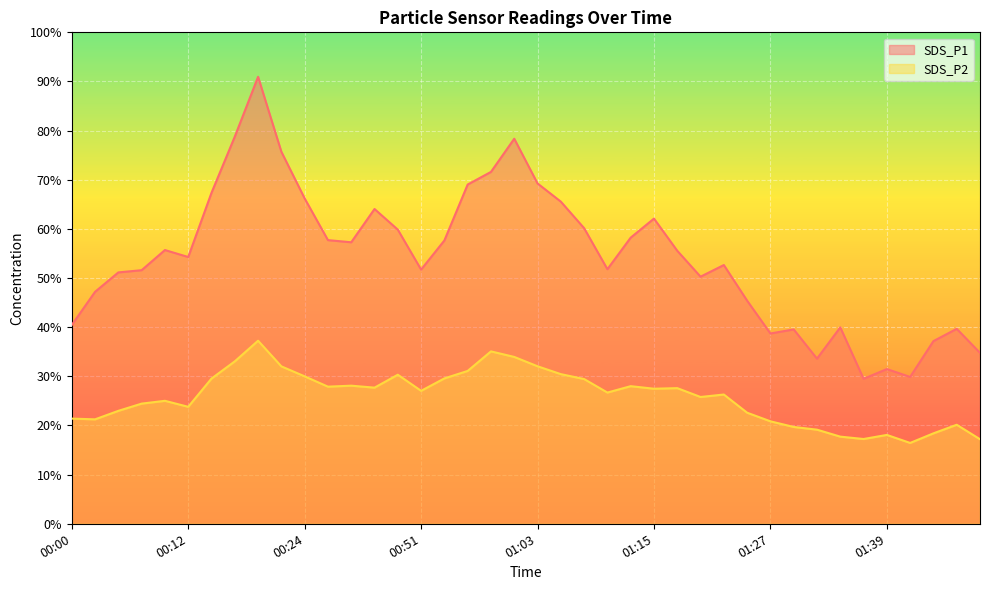

True or false: SDS_P1 and SDS_P2 intersect in this chart.

False